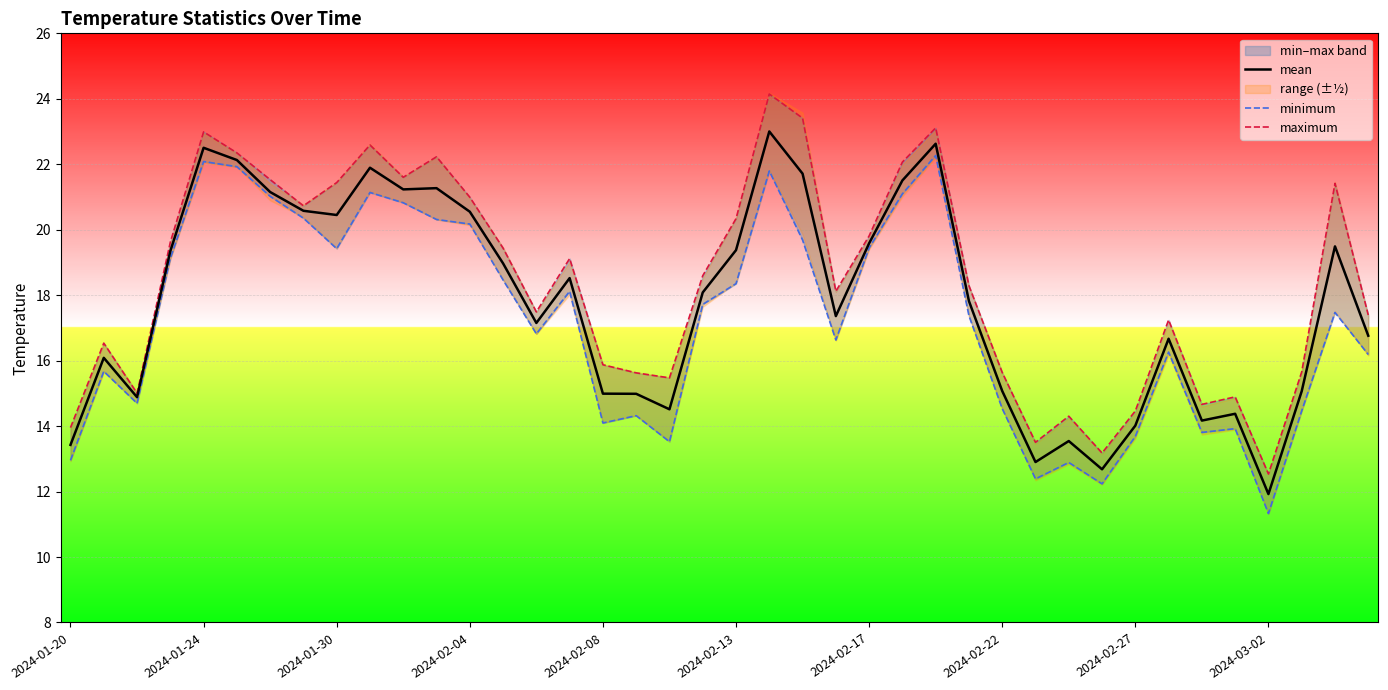

How many data points does each series have?

40